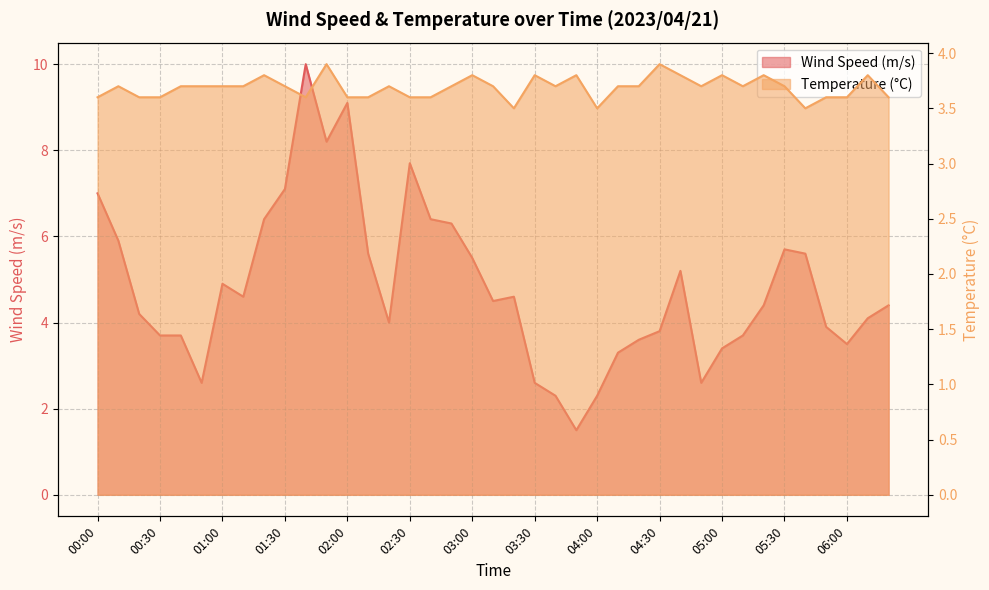

What is the difference between the maximum and minimum values in the Wind Speed (m/s) series?

8.5